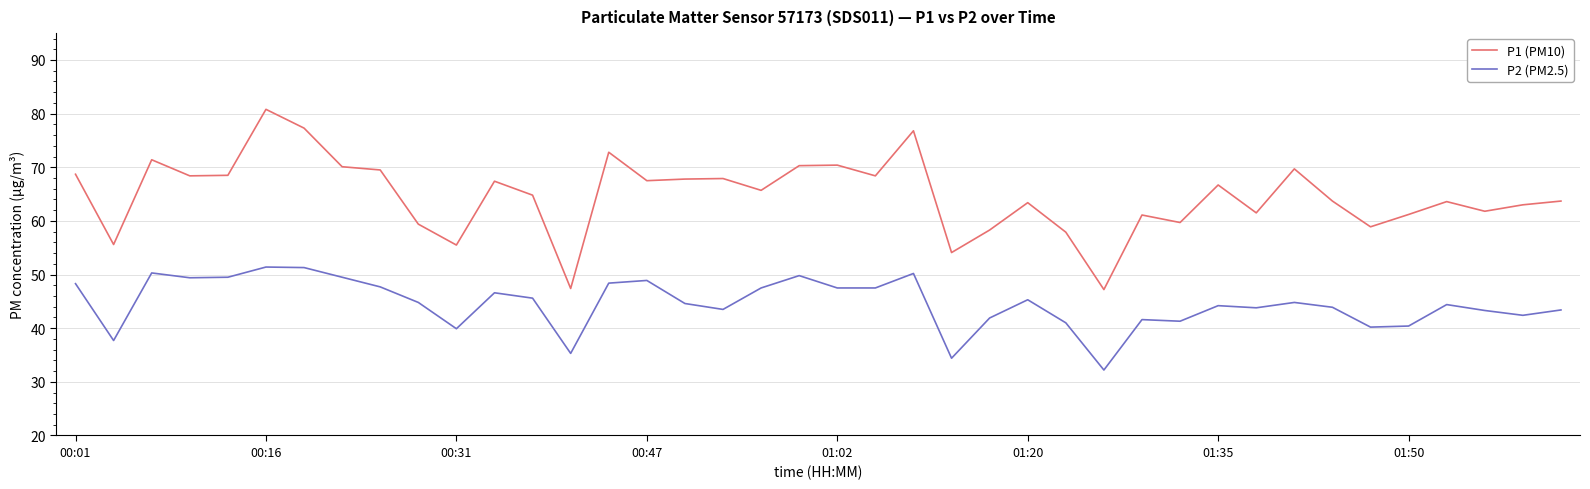

Which series has the largest range (max minus min)?

P1 (PM10)